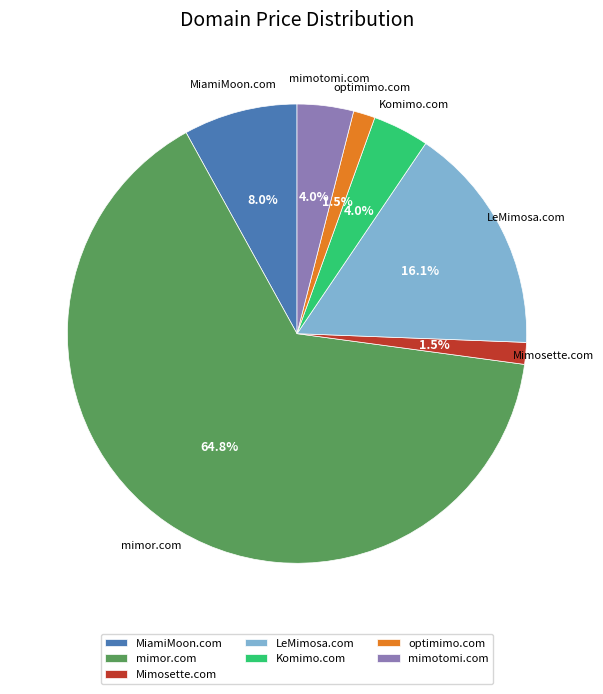

What is the largest slice in the pie chart?

mimor.com